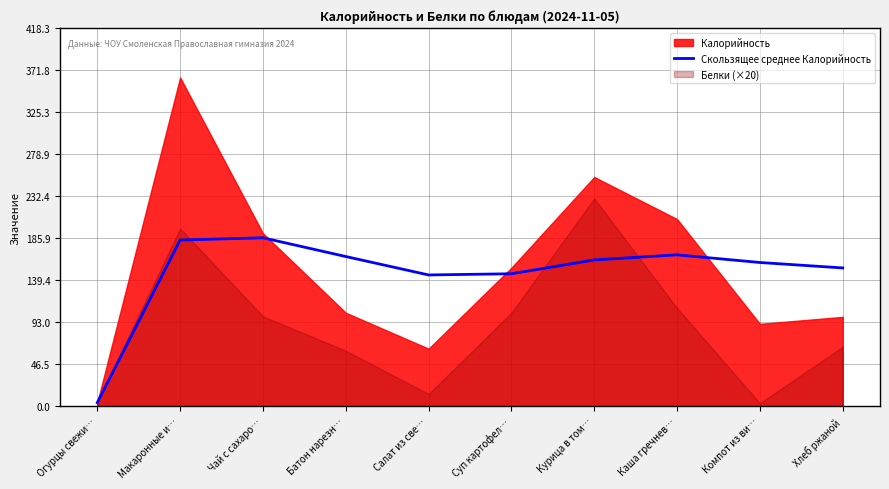

At which label is Скользящее среднее Калорийность closest to 95?

Салат из све…